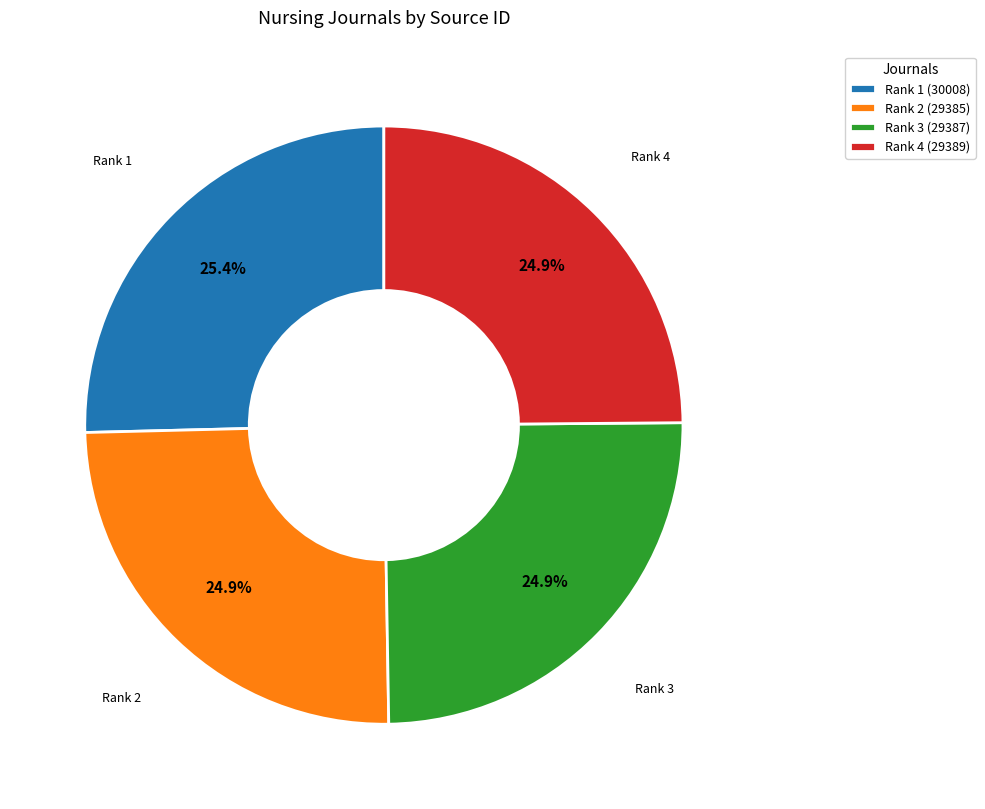

How much of the chart is everything except Rank 3 (29387)?

75.1%